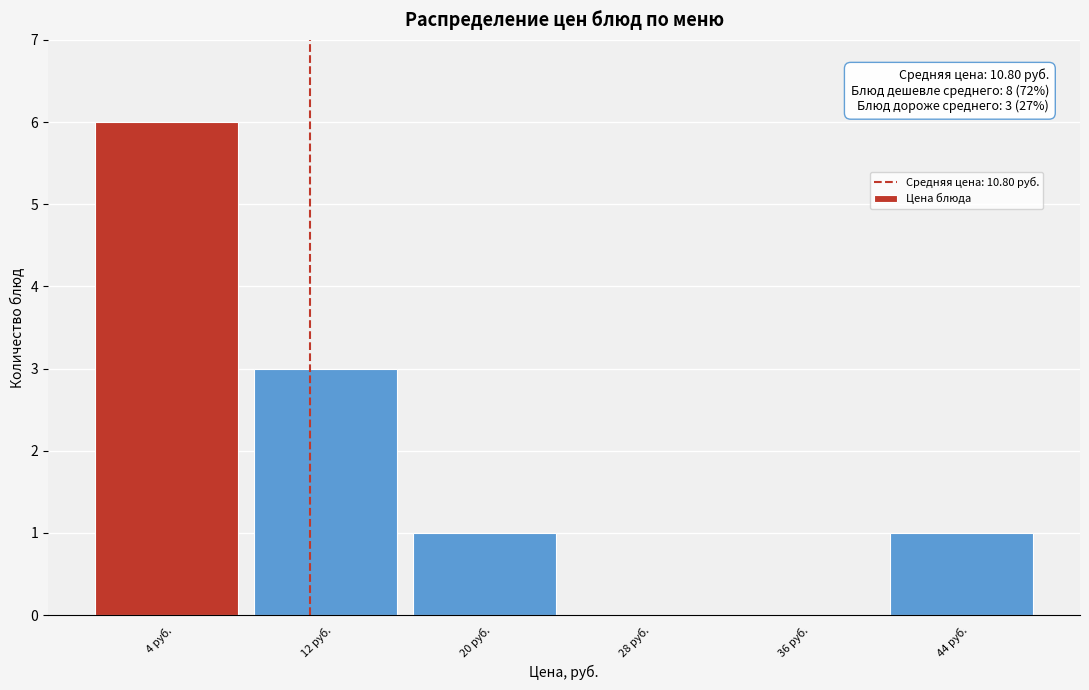

Which range on the x-axis has the tallest bar?

0 to 8